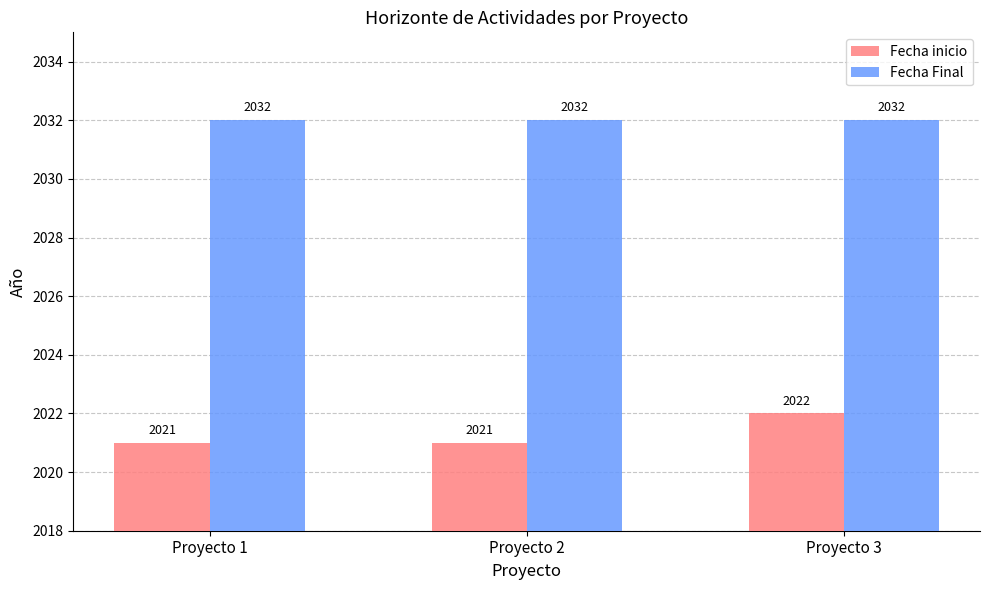

What is the value of the Fecha inicio bar at the 3rd from the left?

2022